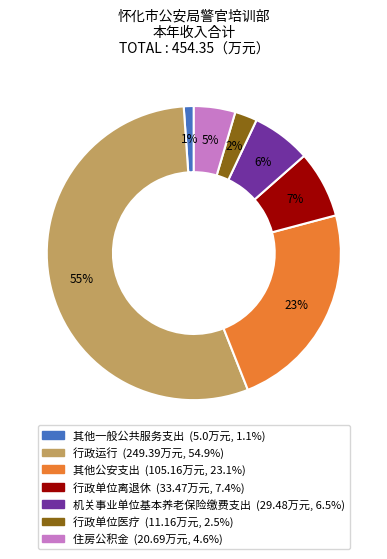

True or false: 其他一般公共服务支出 accounts for 1% of the total.

True